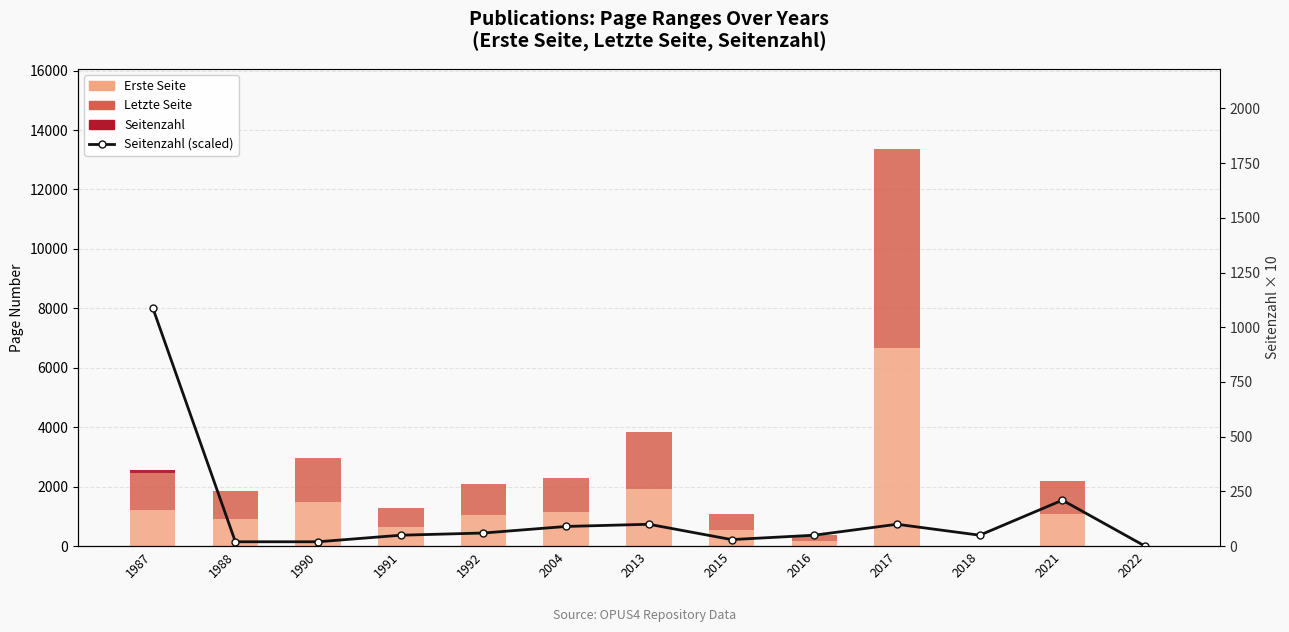

Where is Seitenzahl (scaled) nearest to the value 545?

2021